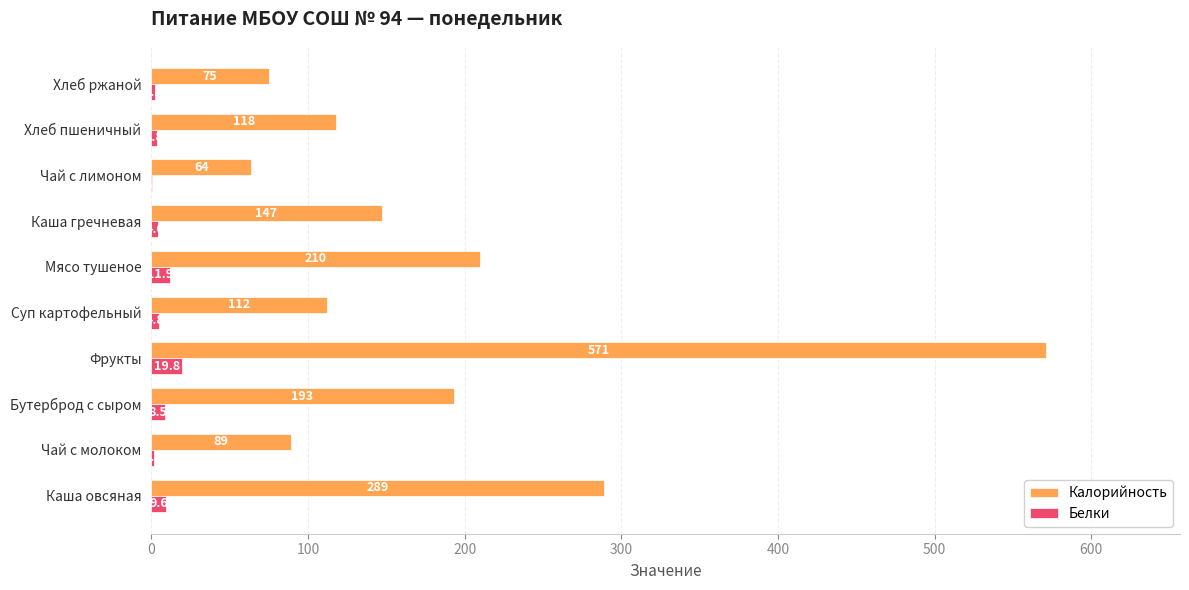

How many data points in Белки are above 4?

6